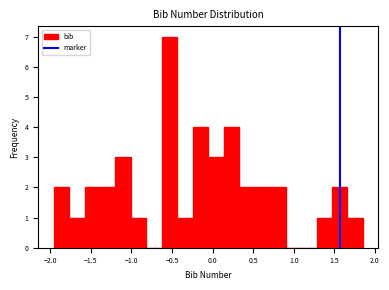

Around what value on the x-axis is the tallest bar? Give the approximate position of its centre, as read against the axis.

-0.55